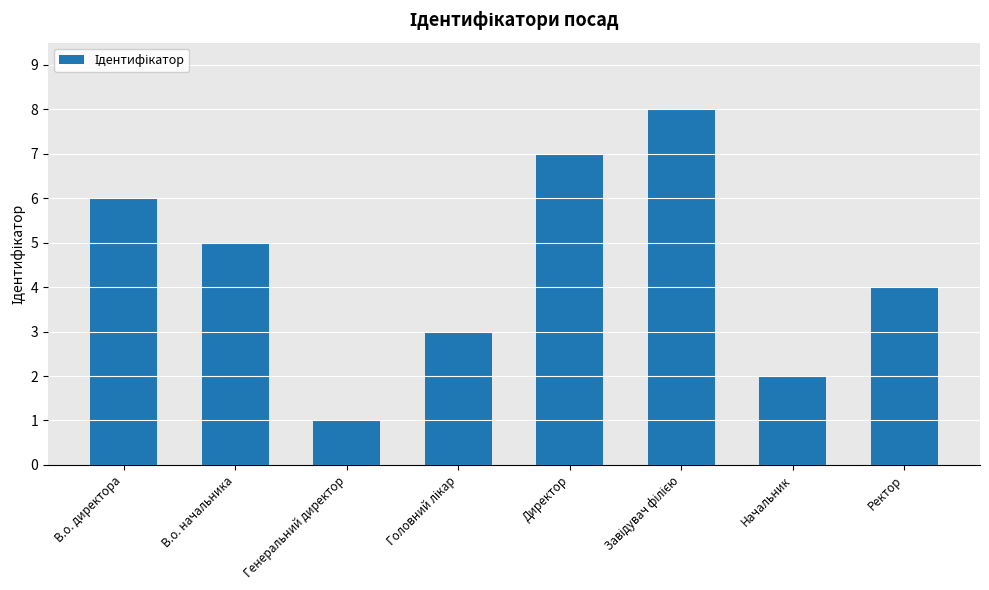

Read the value at Директор.

7